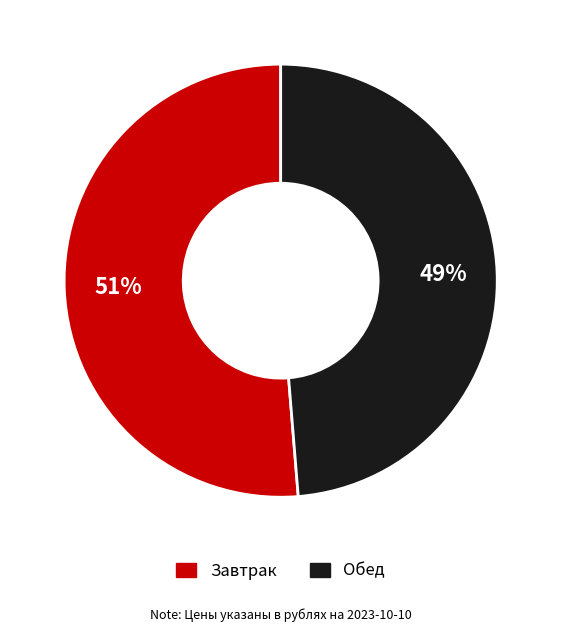

To the nearest percent, what is the average slice percentage?

50%